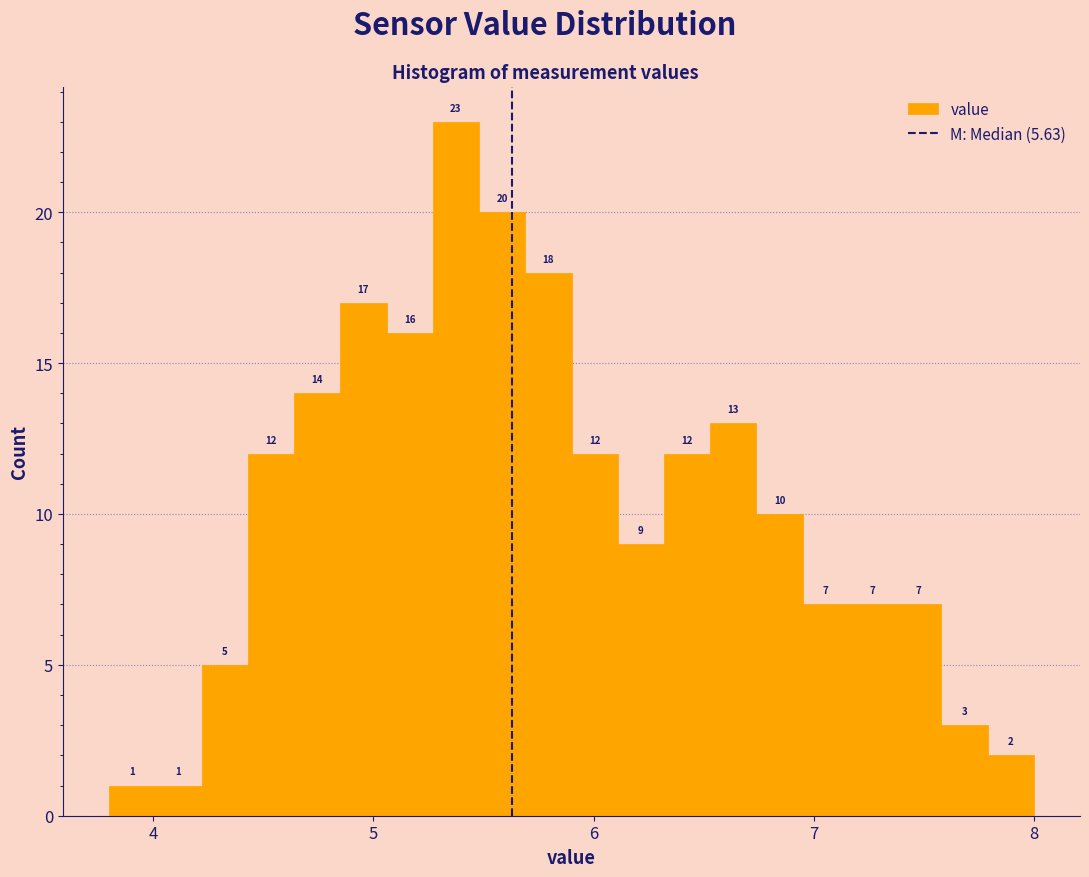

Around what value on the x-axis is the tallest bar? Give the approximate position of its centre, as read against the axis.

5.4